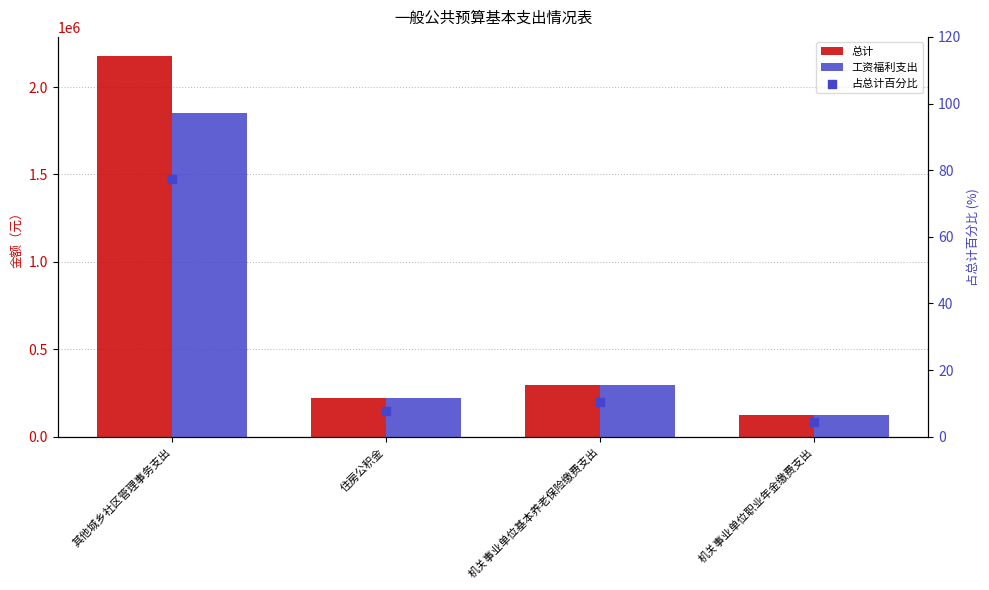

Which series has the largest total across all categories?

总计